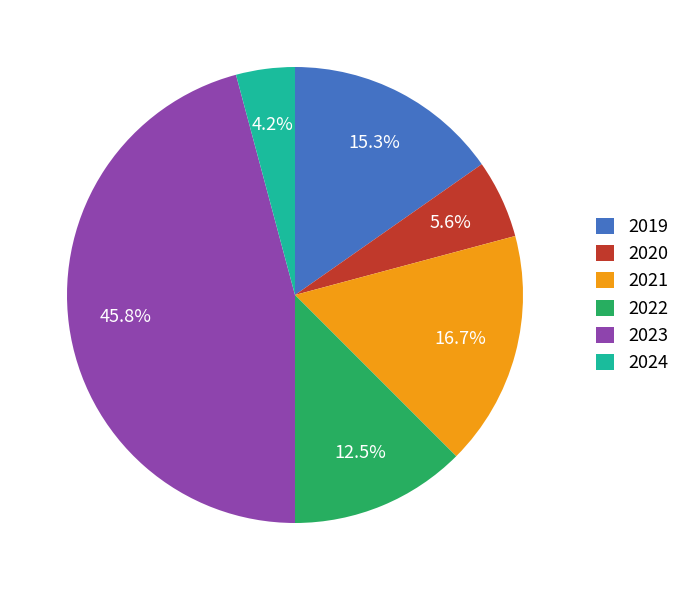

Combined, do 2019 and 2022 account for over 50%?

No